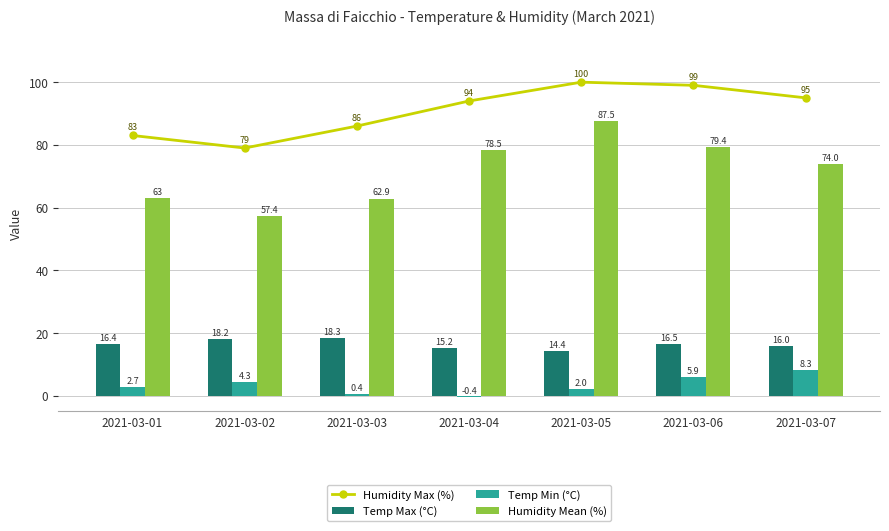

Read the Humidity Max (%) value at 2021-03-03.

86